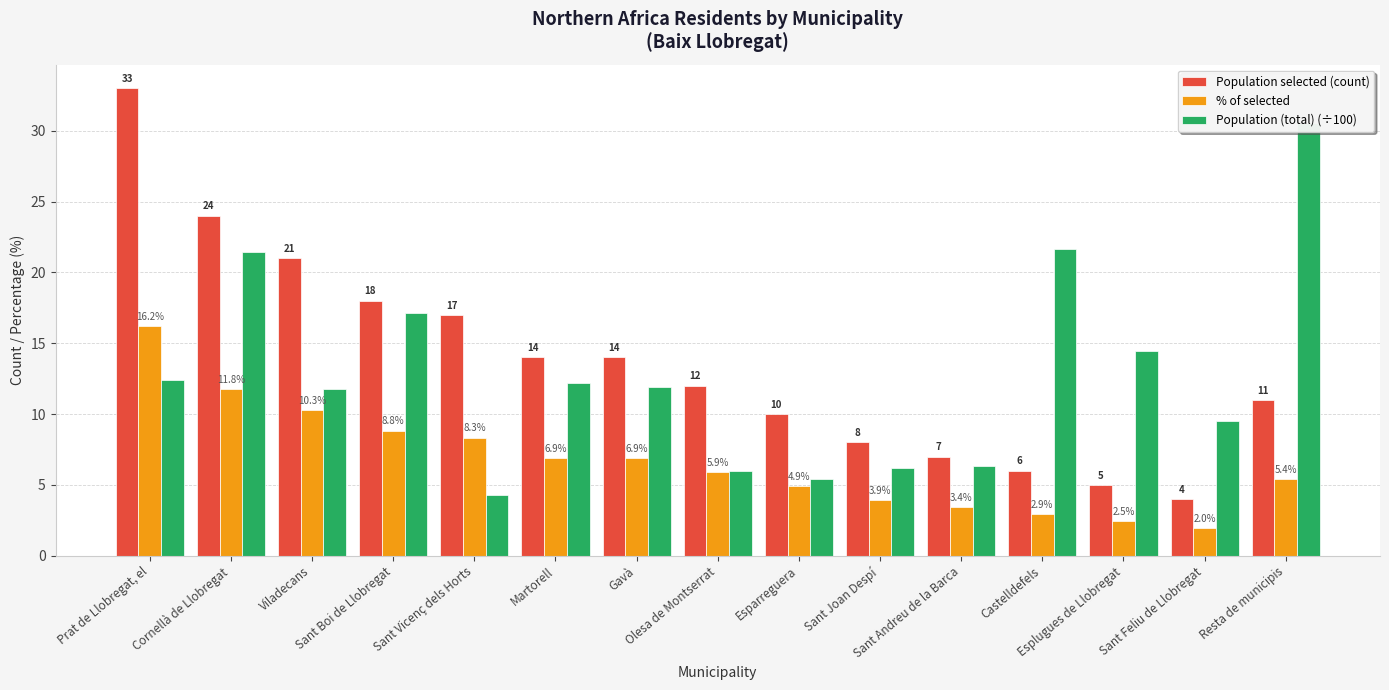

Which category has the highest value across all series?

Prat de Llobregat, el